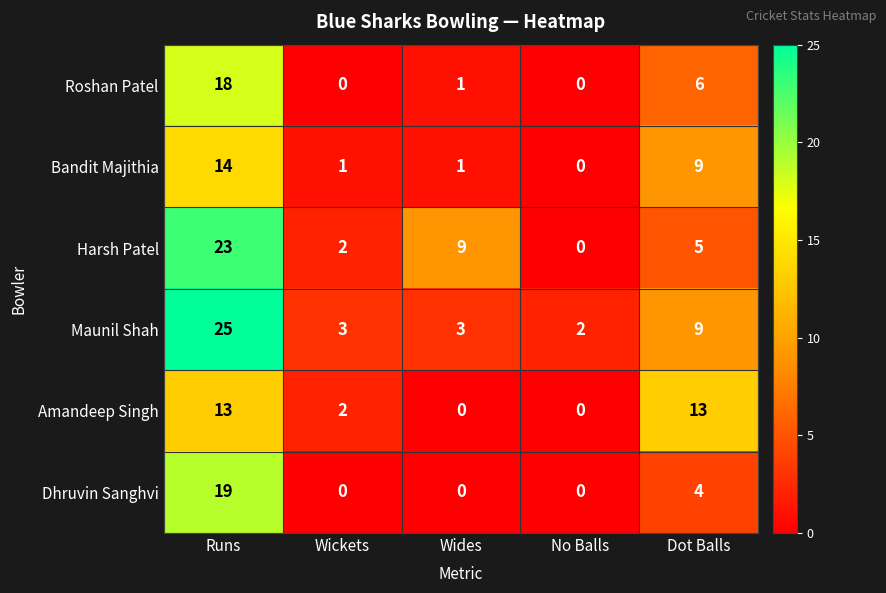

What is the spread (max minus min) of values at Runs?

12